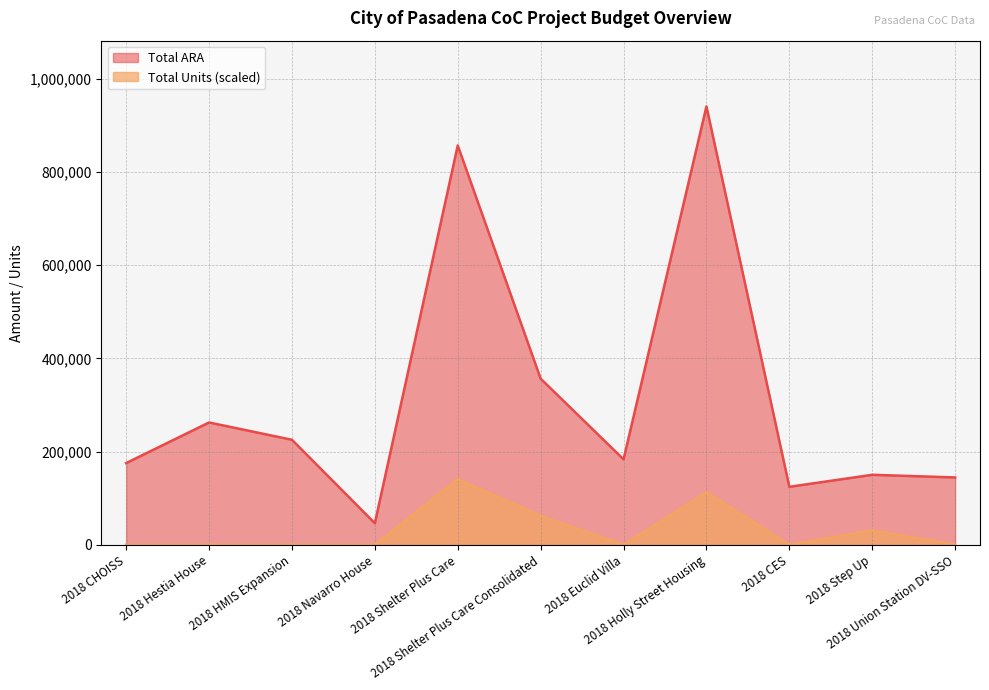

Rank the series by their average value, from highest to lowest.

Total ARA, Total Units (scaled)